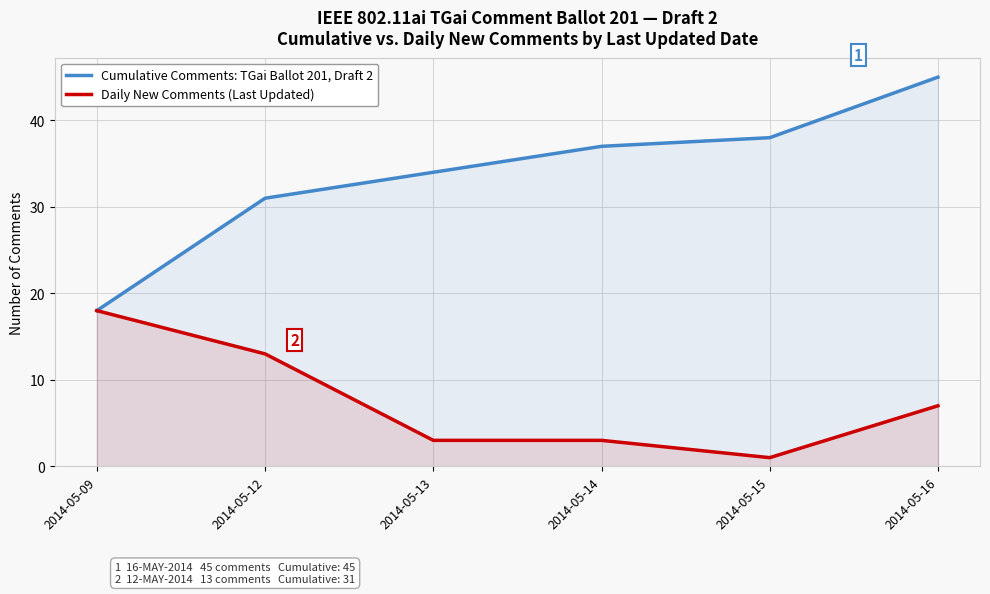

Which category has the lowest value across all series?

2014-05-15